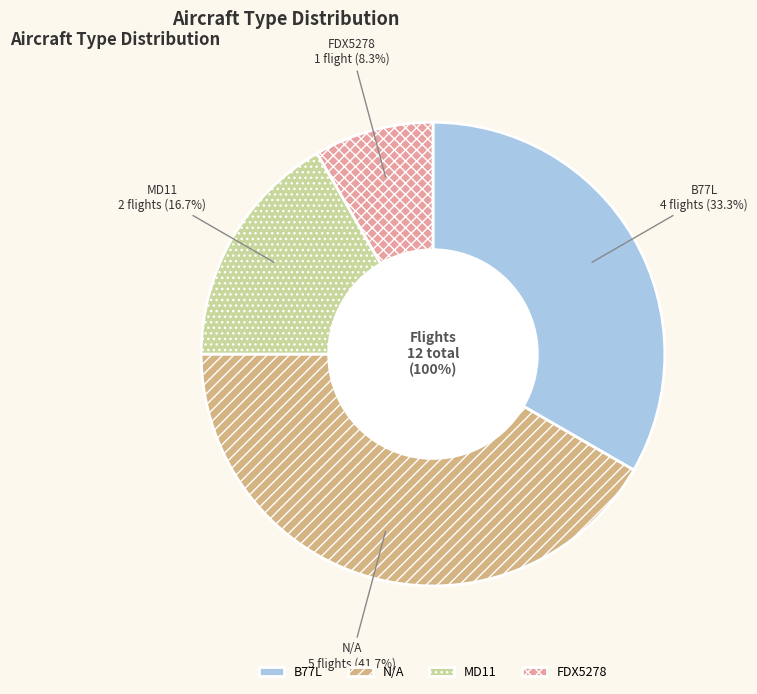

Combined, do FDX5278 and N/A account for over 50%?

No